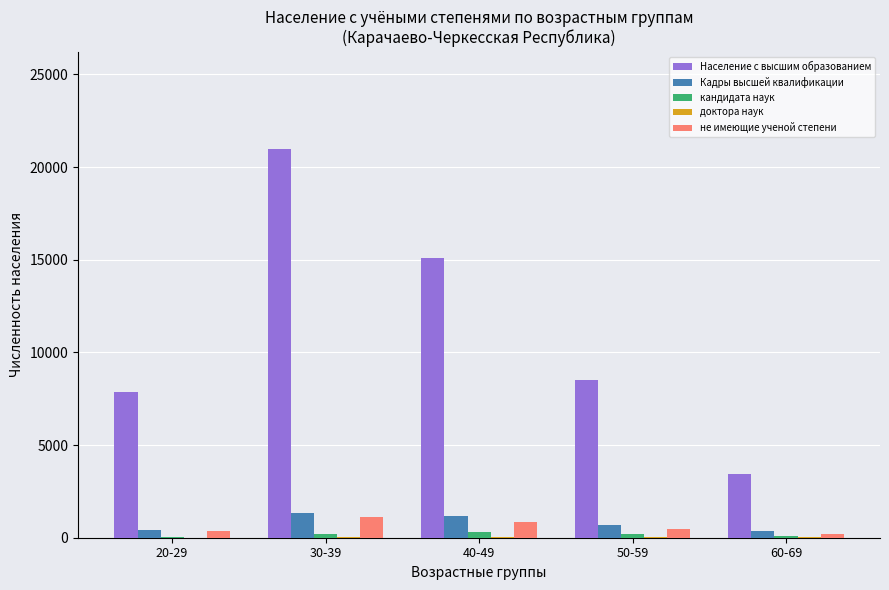

How many distinct data groups are displayed?

5